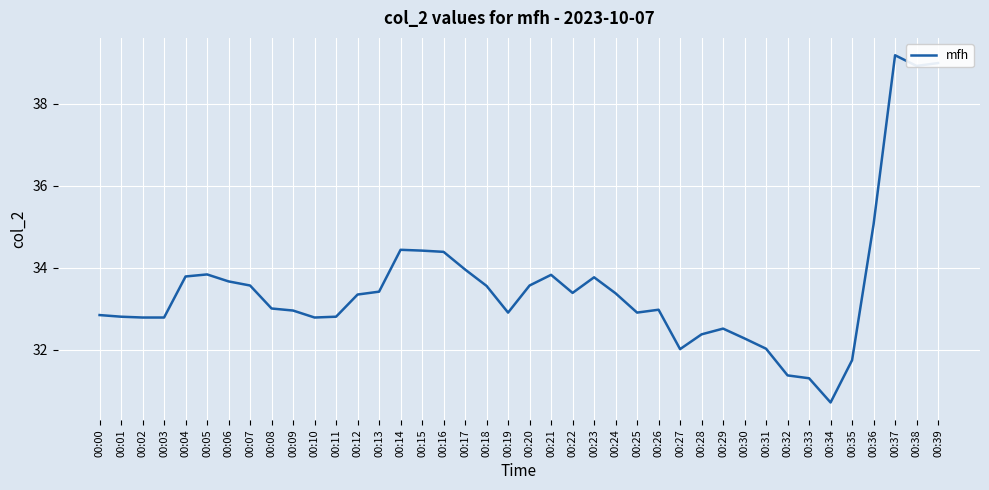

What is the sum of all values?

1340.5